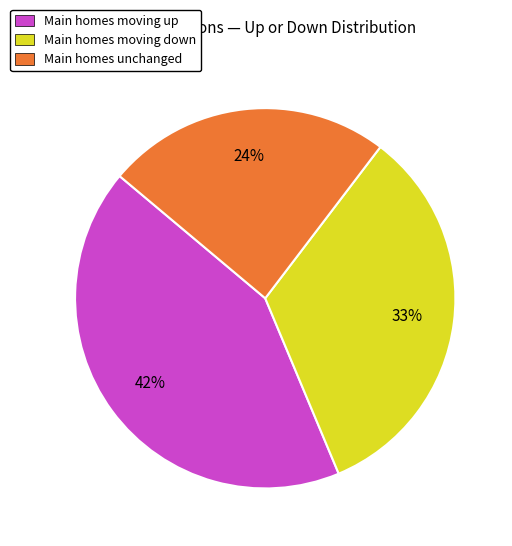

How many segments does this pie chart have?

3